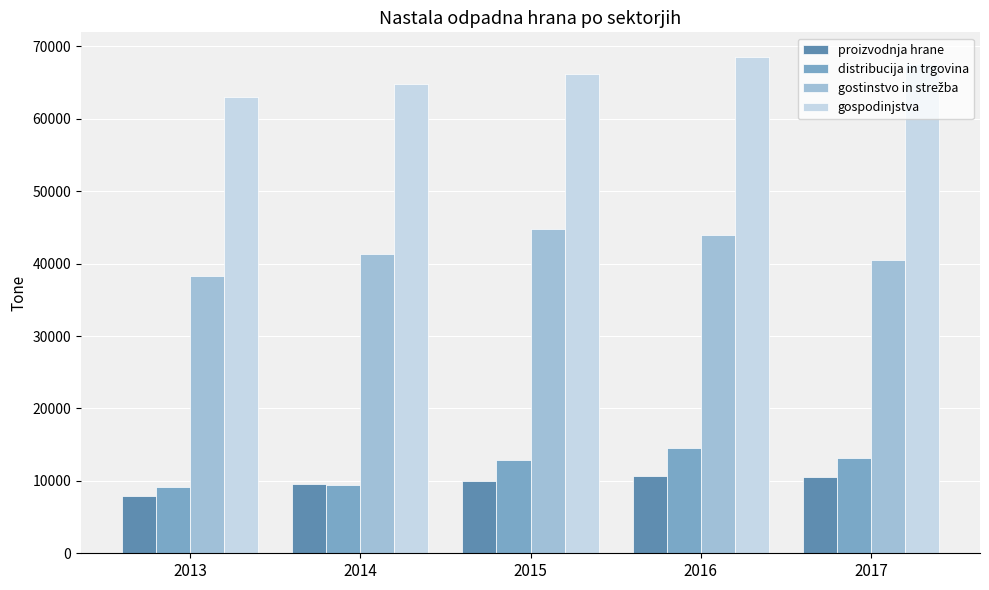

What is the difference between the highest and lowest values at 2017?

57109